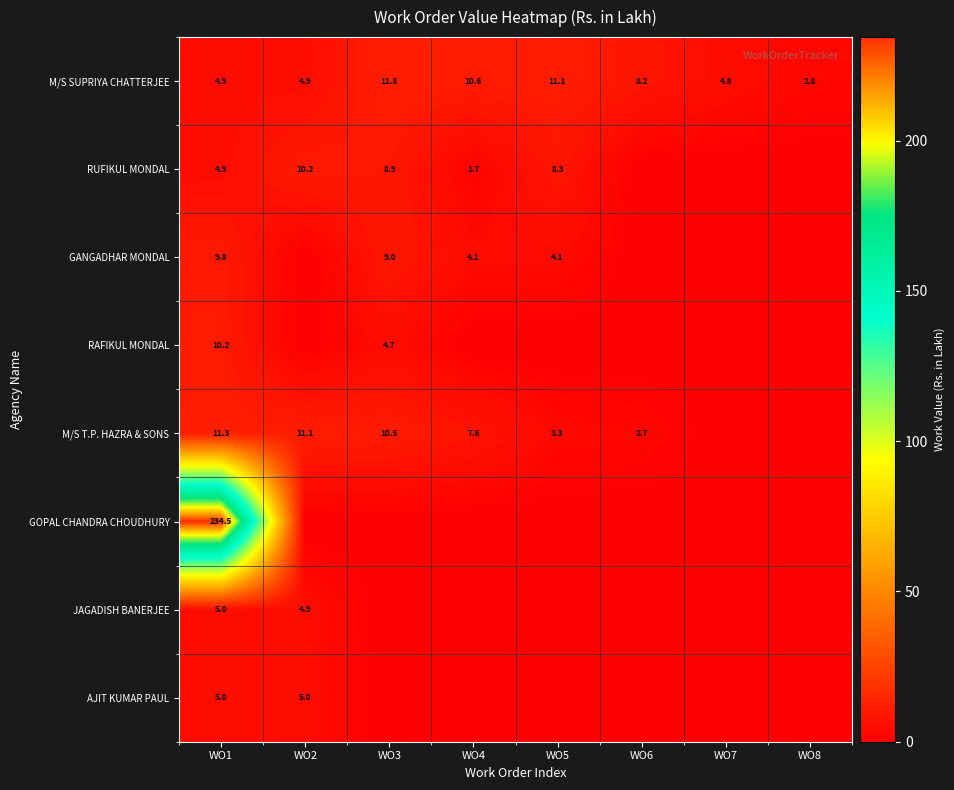

True or false: M/S SUPRIYA CHATTERJEE has a value of 7.3 at WO4.

False